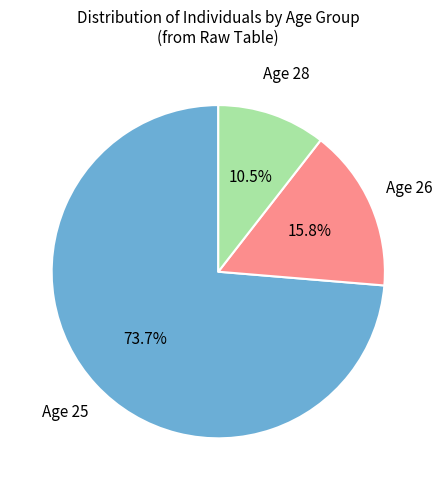

Does any single category account for the majority?

Yes